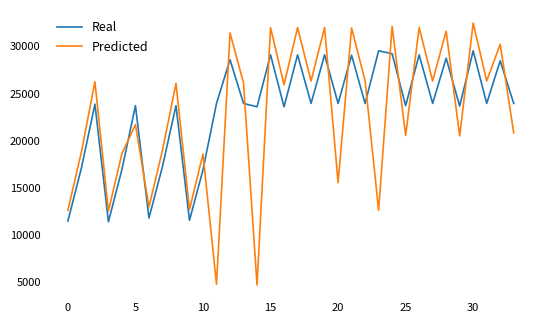

At how many categories does at least one series exceed 25252?

19